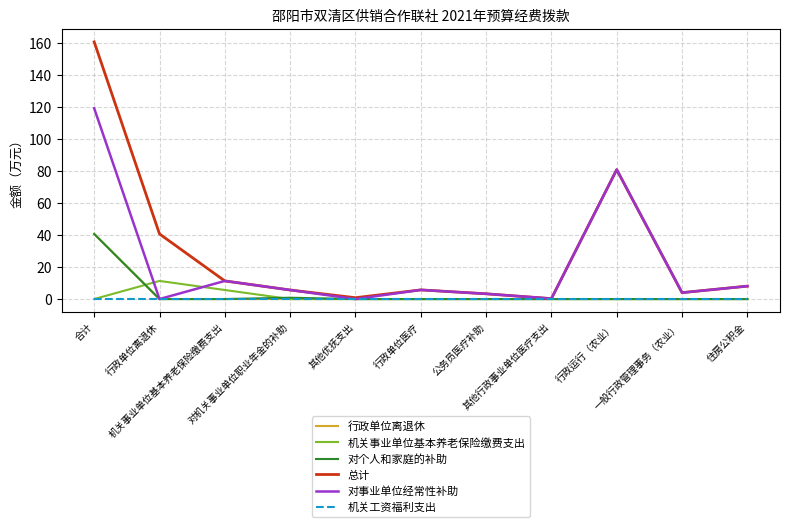

Which series has the largest range (max minus min)?

总计